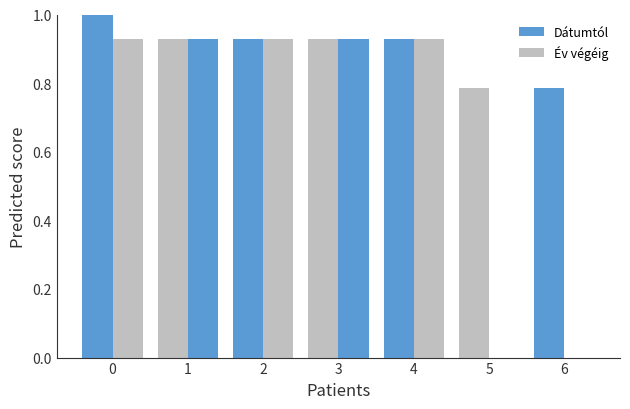

How many series are shown in this chart?

2